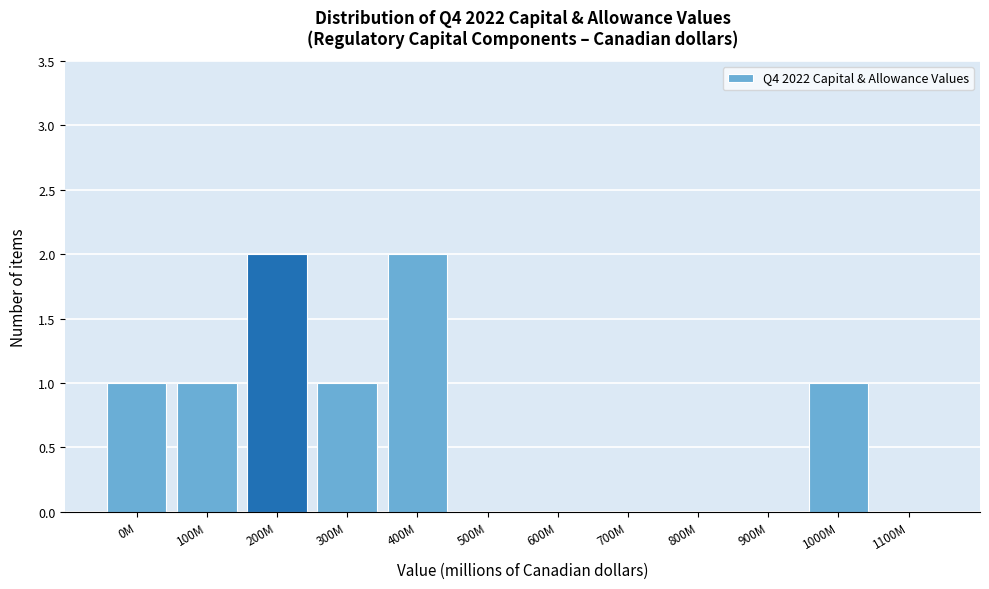

Reading right to left, extract all data points from this chart.

1100M=0	1000M=1	900M=0	800M=0	700M=0	600M=0	500M=0	400M=2	300M=1	200M=2	100M=1	0M=1